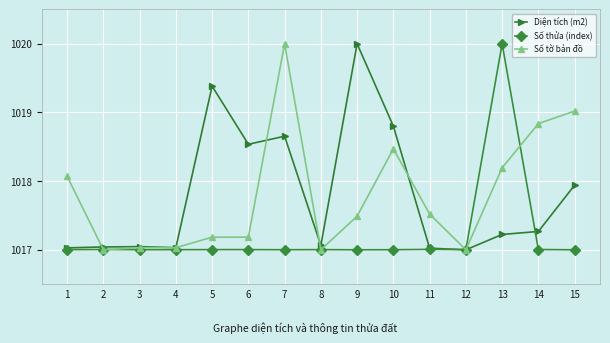

After their last crossing, which series has the higher values: Số thửa (index) or Số tờ bản đồ?

Số tờ bản đồ